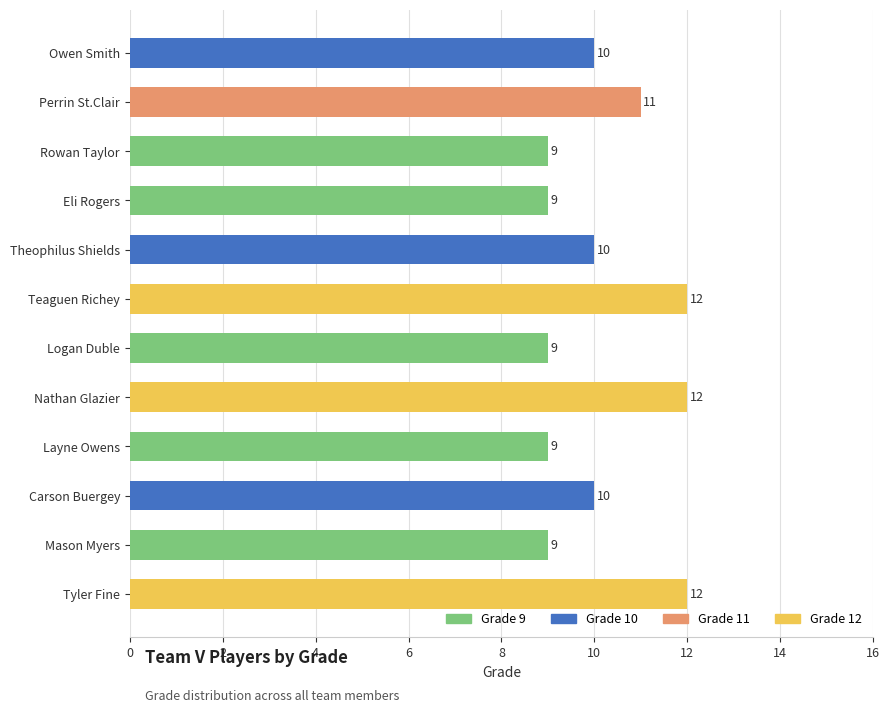

Count the values in the range 9 to 12.

12